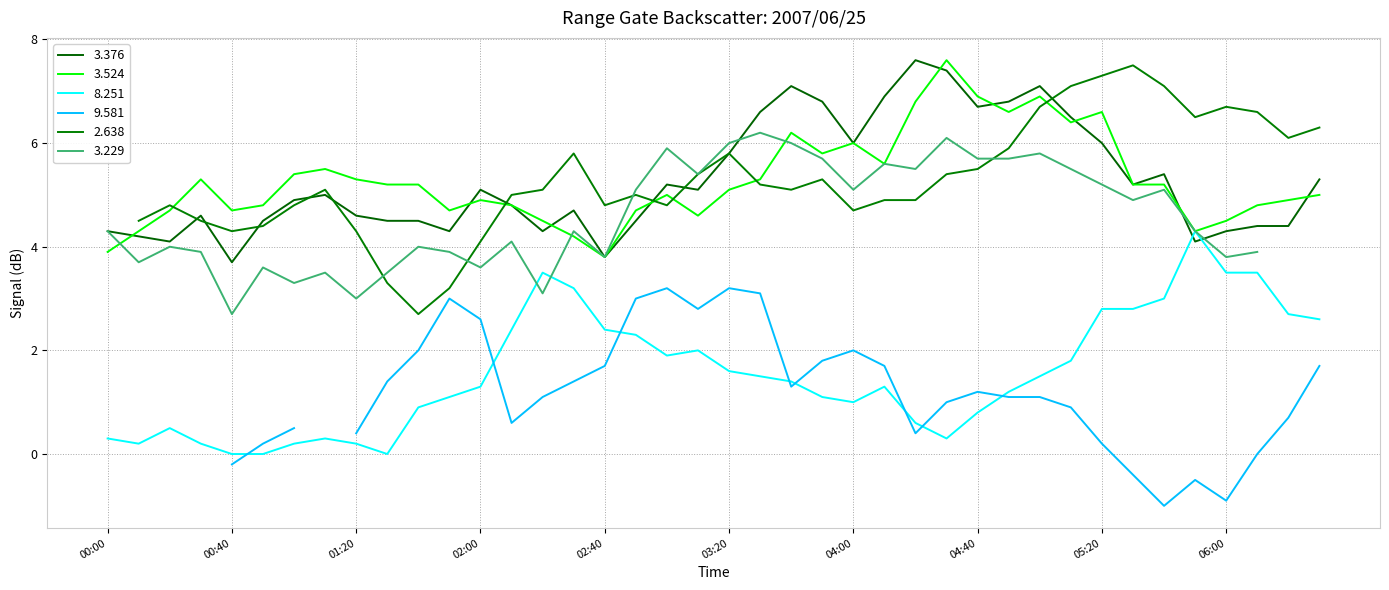

The 3.524 series shows 3.8 at 02:40. True or false?

True